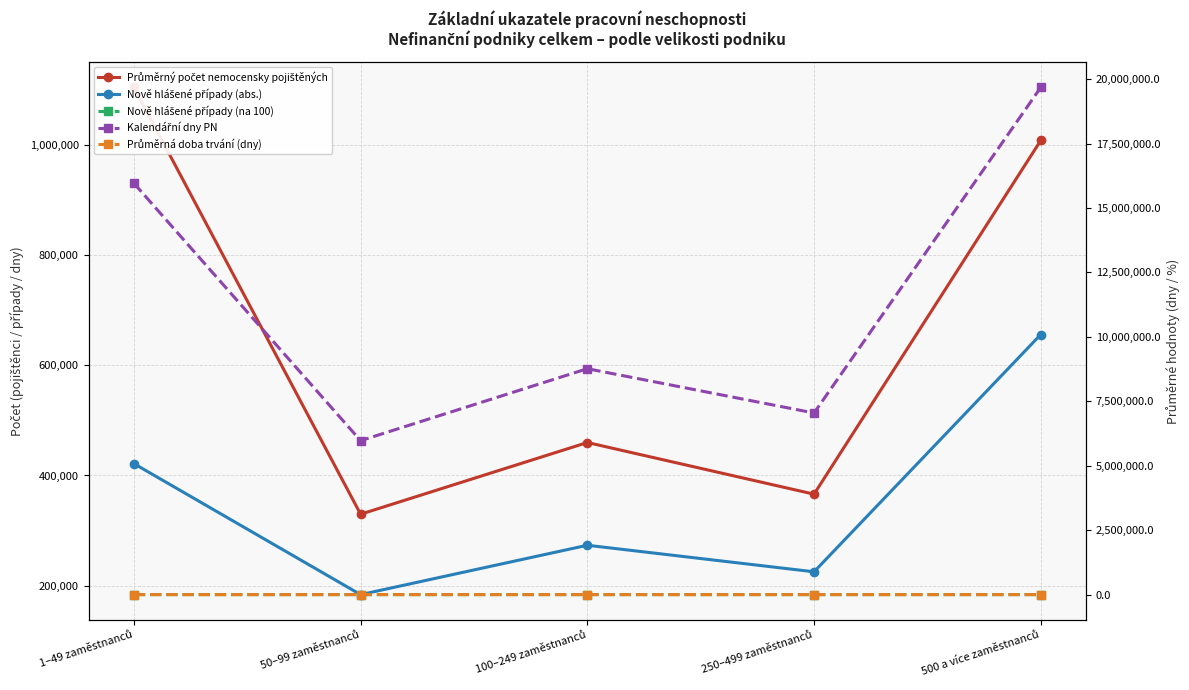

Where is Kalendářní dny PN nearest to the value 12824887?

1–49 zaměstnanců